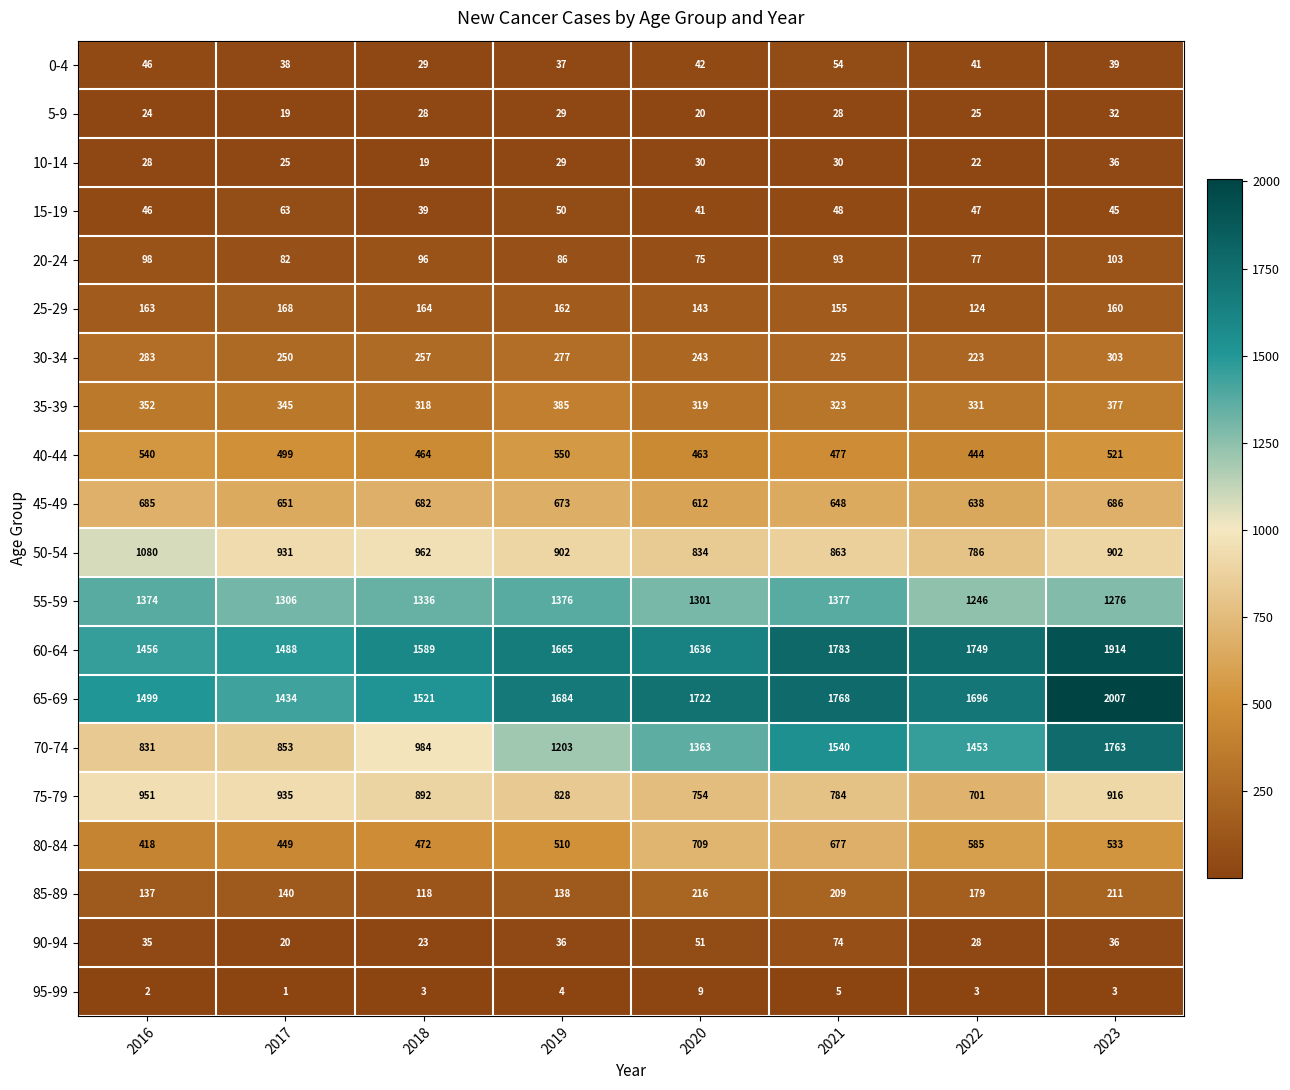

What is the minimum value for 50-54?

786